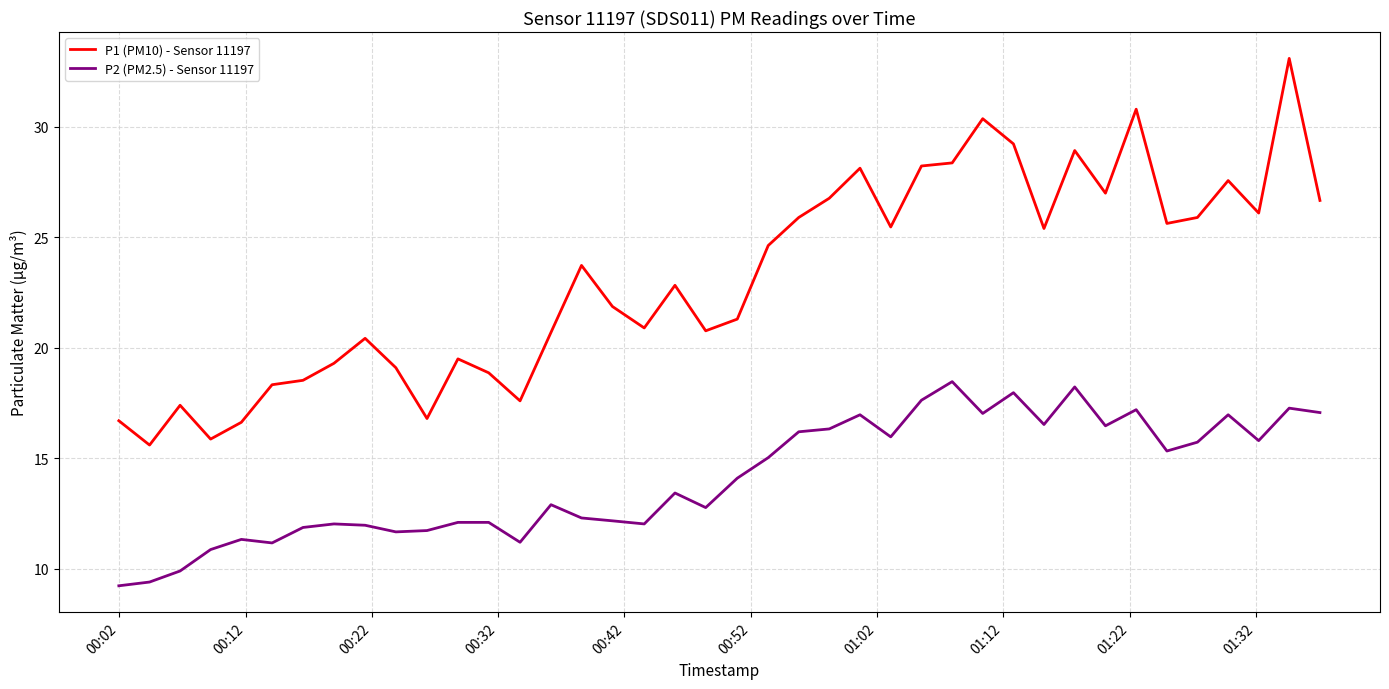

True or false: P1 (PM10) - Sensor 11197 and P2 (PM2.5) - Sensor 11197 cross at least once.

False